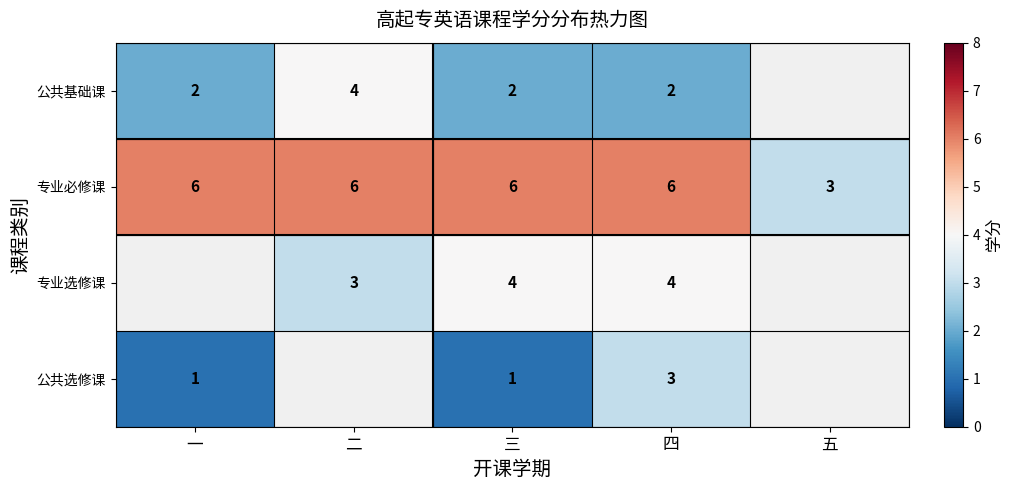

What is the sum of the 专业必修课 values at 四 and 二?

12